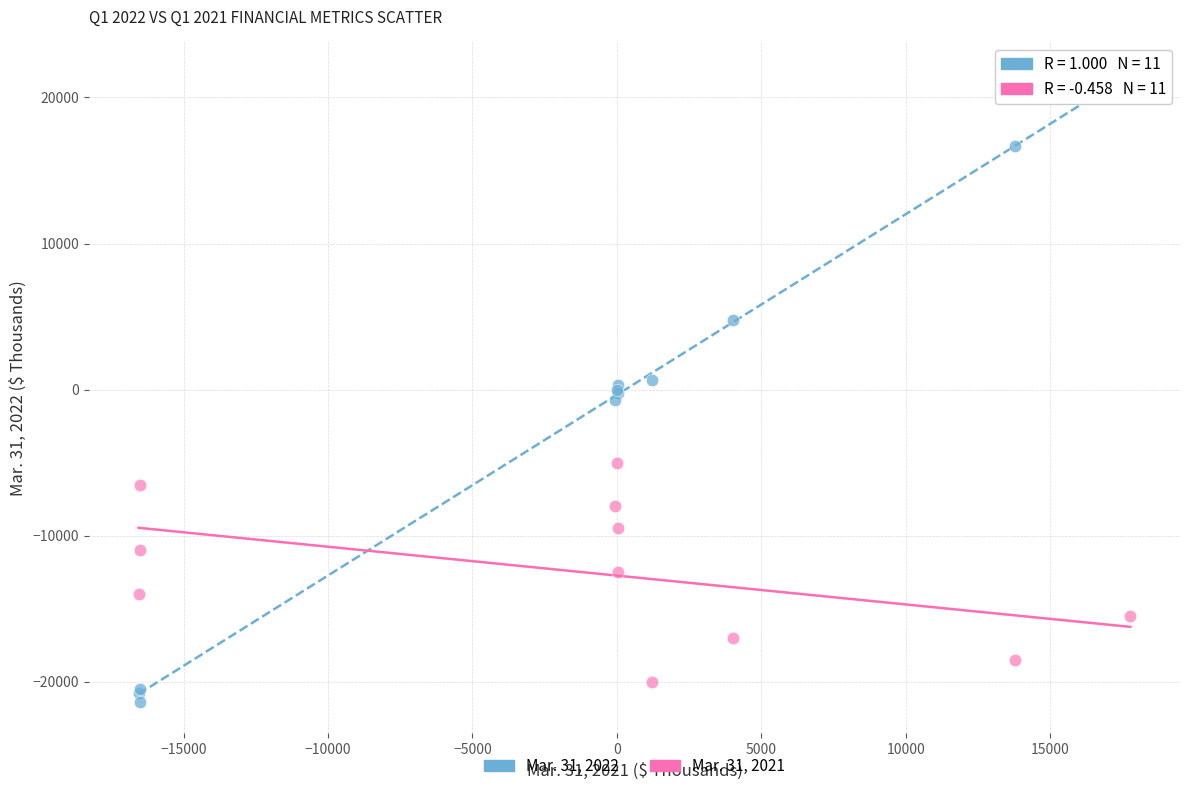

Which series reaches the maximum Y coordinate?

Mar. 31, 2022